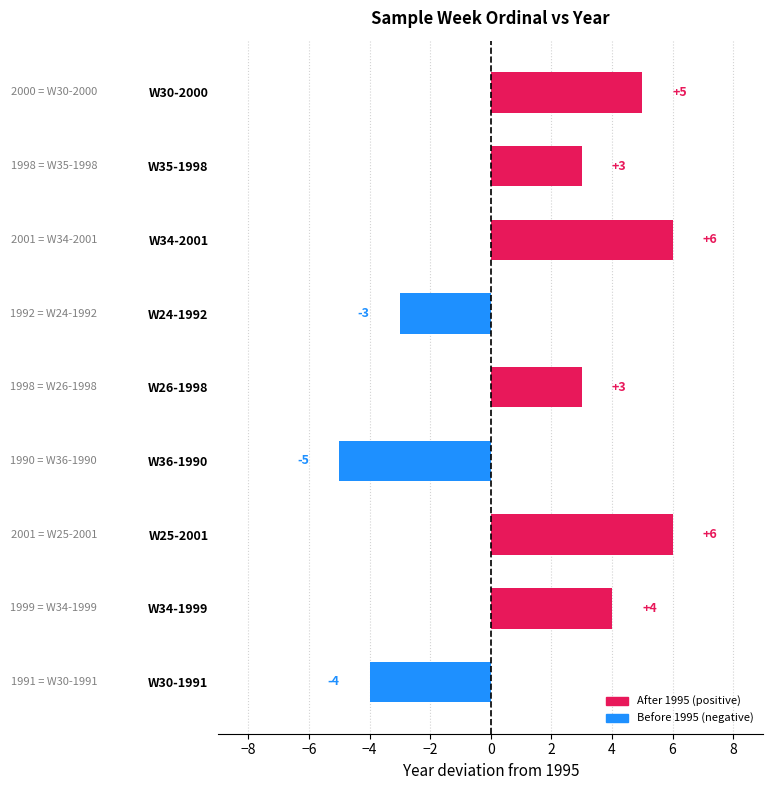

What is the sum of the values at W30-2000 and W34-1999?

9